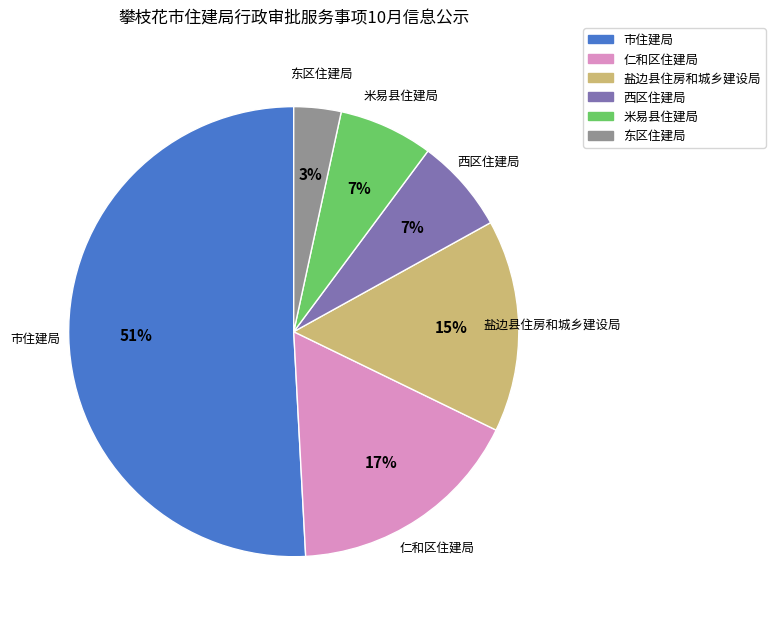

How many slices are in this pie chart?

6